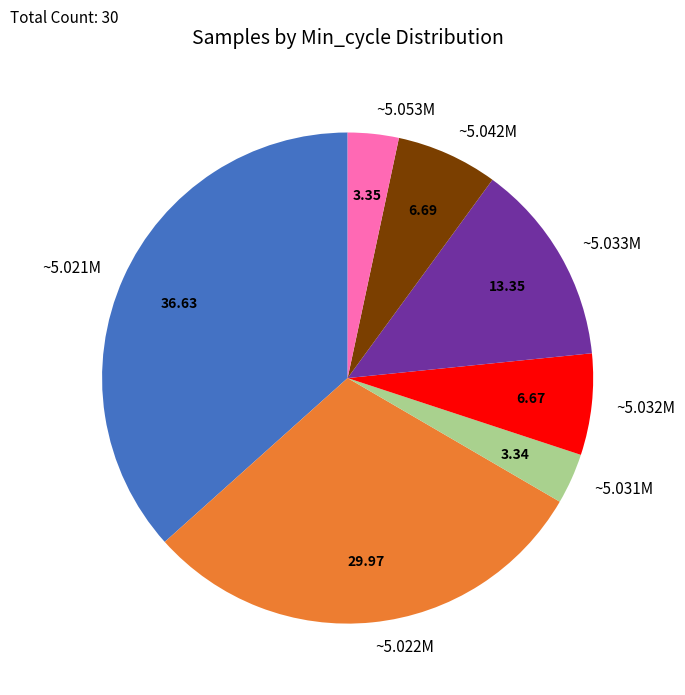

Is the sum of ~5.042M and ~5.033M greater than half?

No